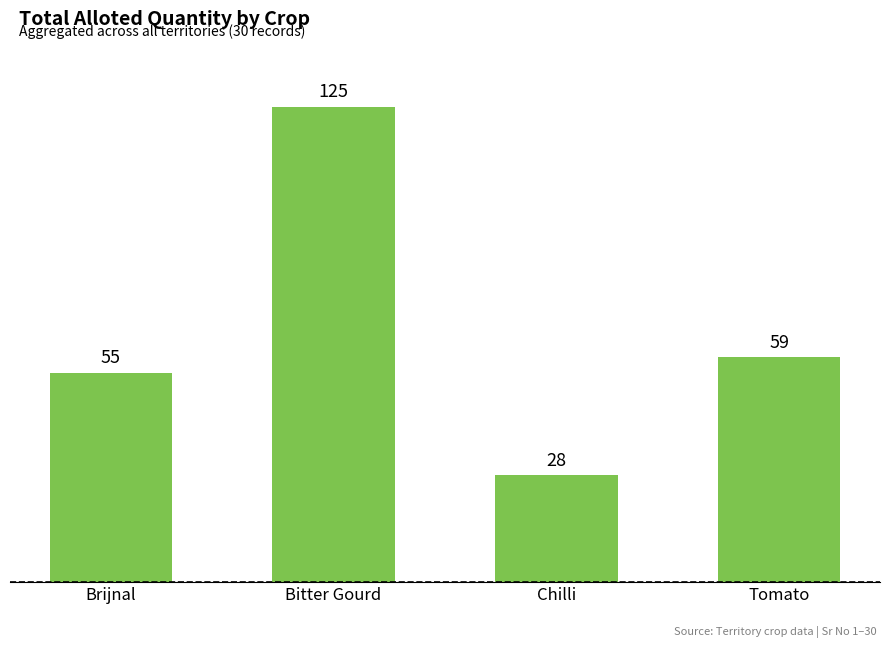

What is the greatest value displayed?

125